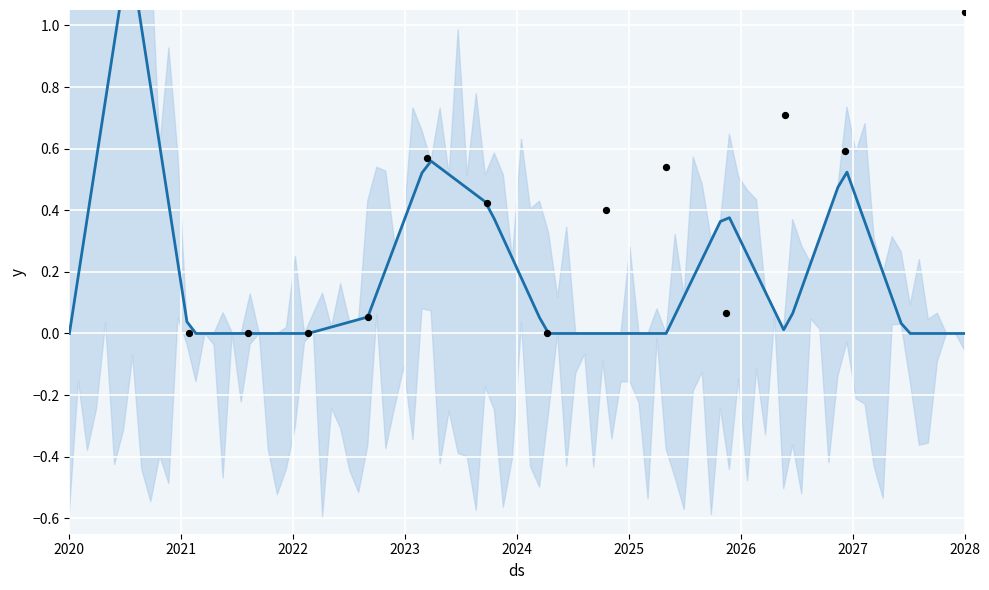

Which series contains the highest Y value?

y_upper